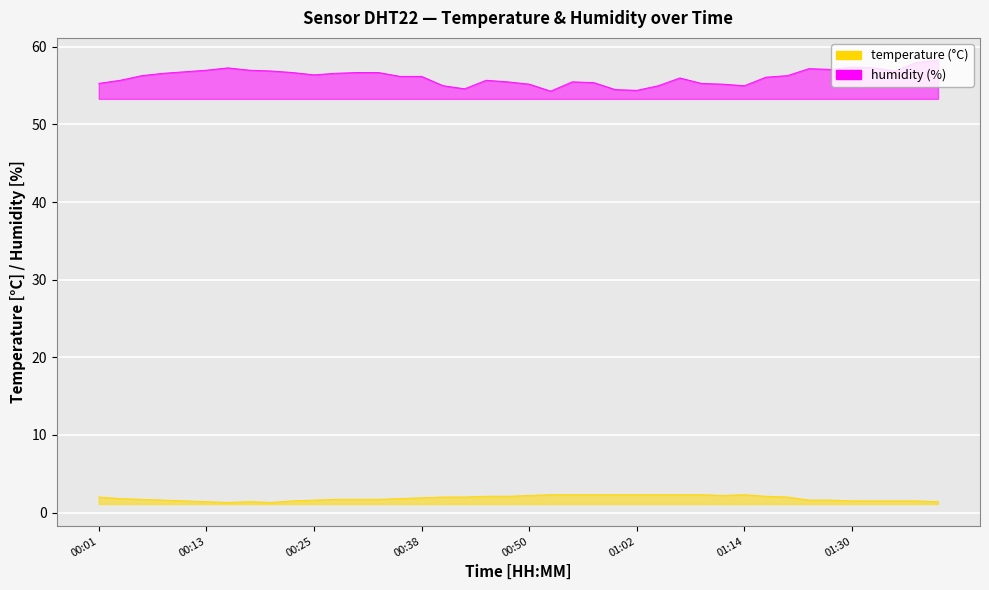

What is the average value of the temperature series?

1.8